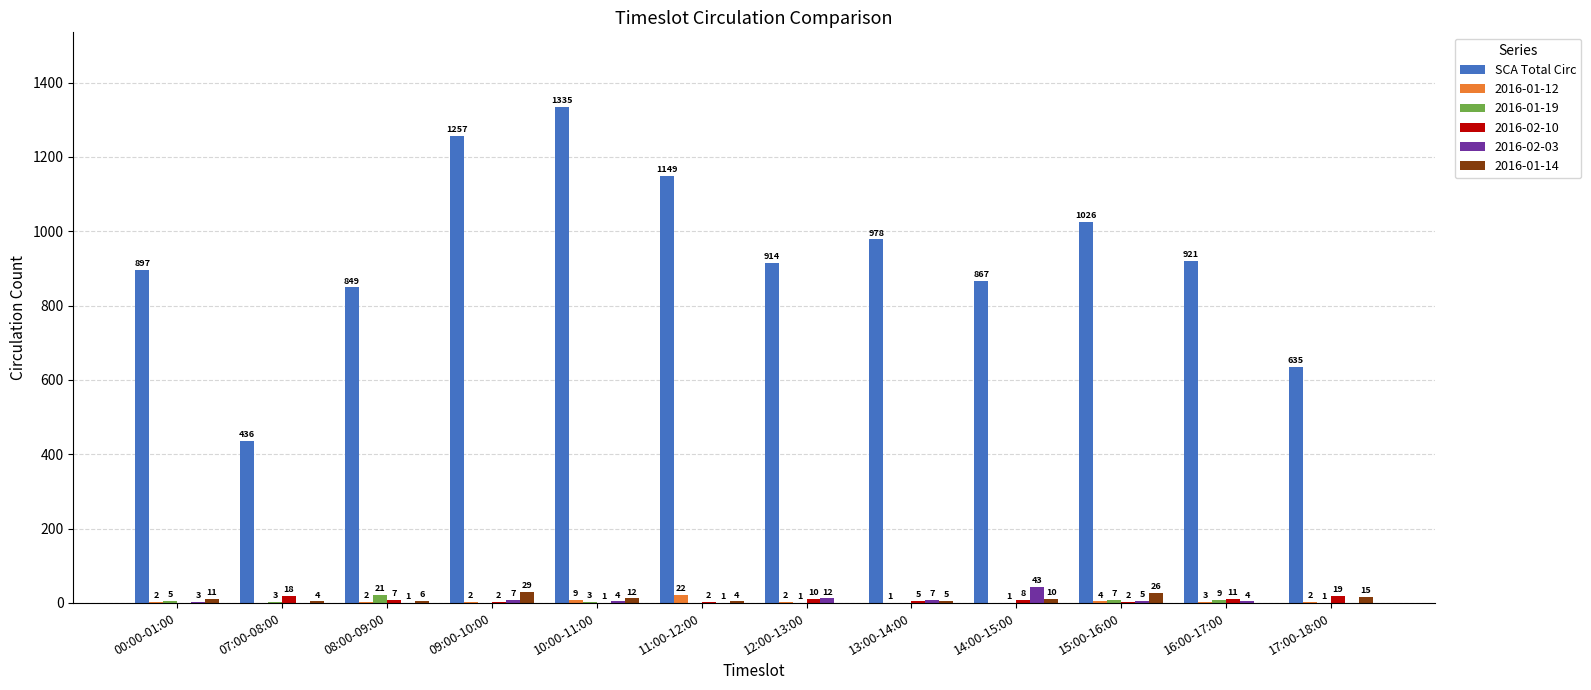

Read the SCA Total Circ value at 10:00-11:00.

1335